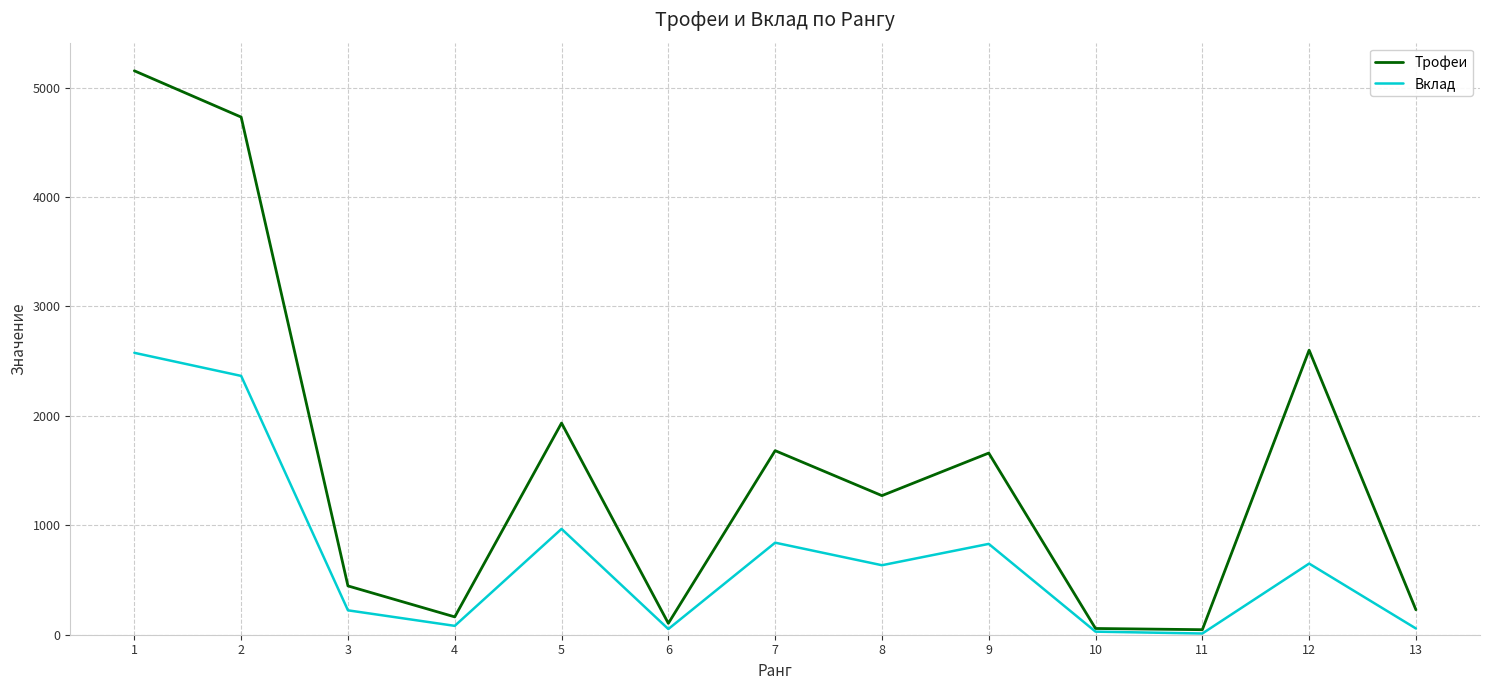

How many interior local valleys does the Трофеи series have?

4